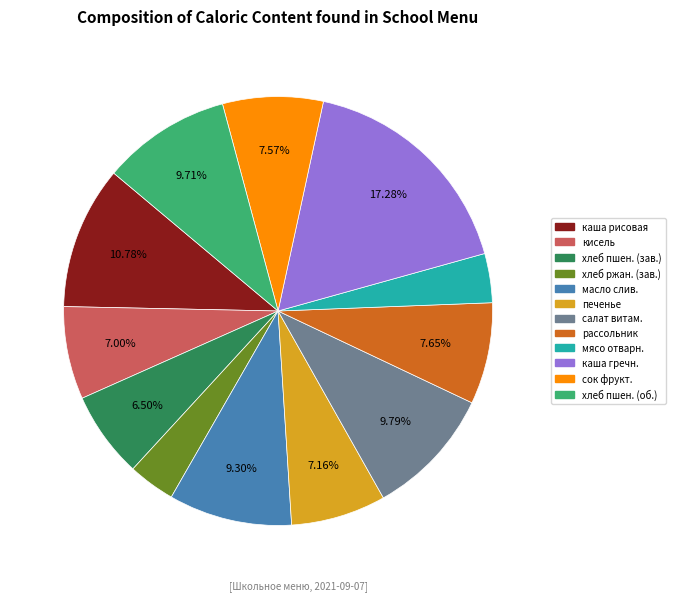

Is there a majority slice in this chart?

No